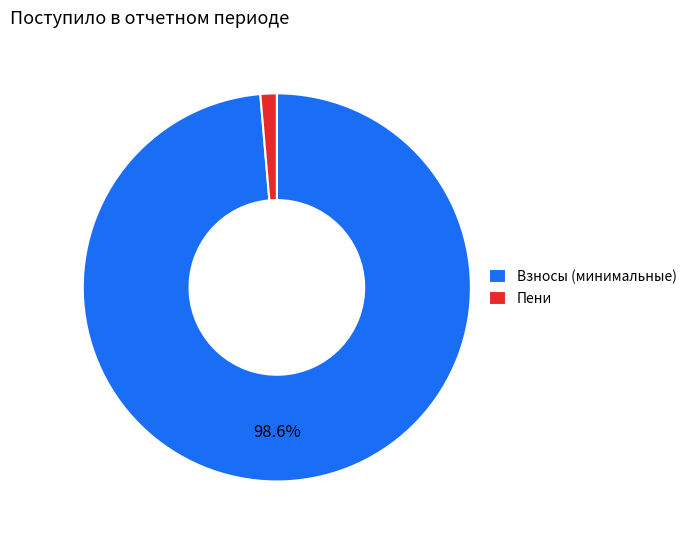

Is the sum of Взносы (минимальные) and Пени greater than half?

Yes